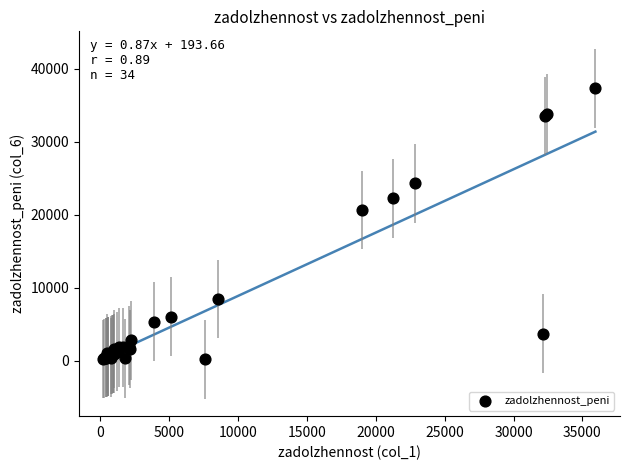

What Y value in the scatter plot is closest to 18748?

20650.4